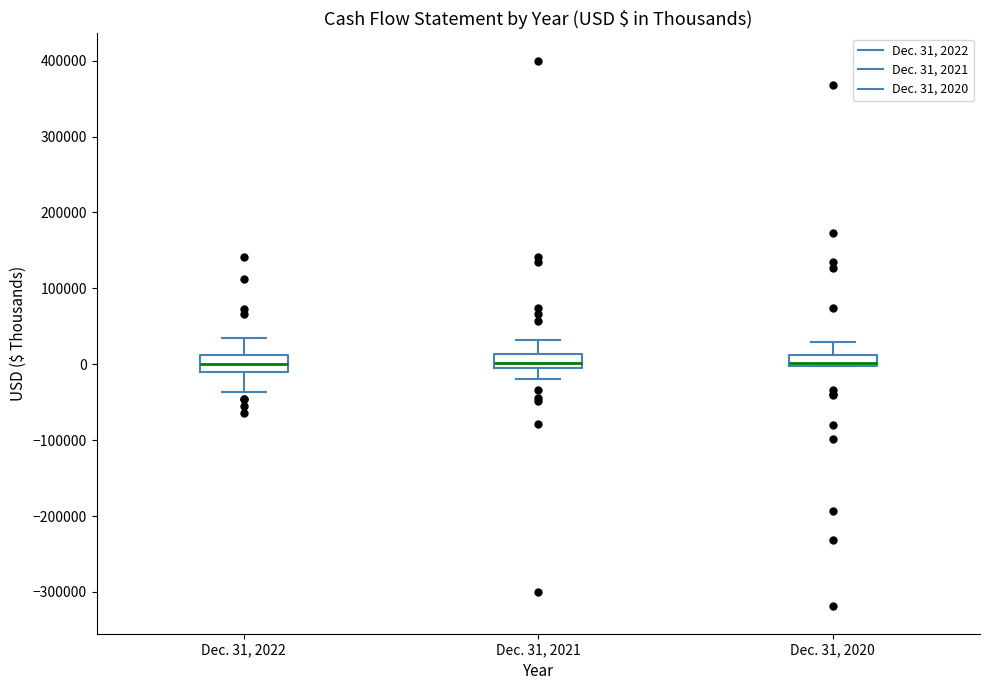

Where is the lower edge of the box for Dec. 31, 2022 on the y-axis? The values are not printed on the chart, so give them approximately, as read against the axis.

-10000